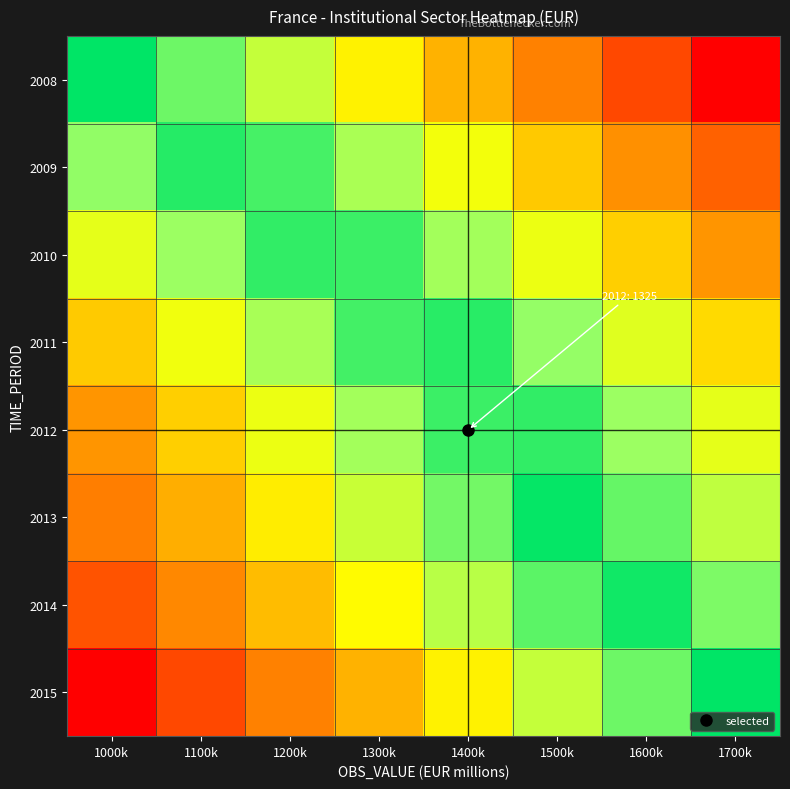

Reading left to right, transcribe all the data shown in this chart.

2008: 1000k=1.0	1100k=0.9	1200k=0.7	1300k=0.6	1400k=0.4	1500k=0.3	1600k=0.1	1700k=0.0
2009: 1000k=0.8	1100k=0.9	1200k=0.9	1300k=0.8	1400k=0.6	1500k=0.5	1600k=0.3	1700k=0.2
2010: 1000k=0.6	1100k=0.8	1200k=0.9	1300k=0.9	1400k=0.8	1500k=0.6	1600k=0.5	1700k=0.4
2011: 1000k=0.5	1100k=0.6	1200k=0.8	1300k=0.9	1400k=0.9	1500k=0.8	1600k=0.7	1700k=0.5
2012: 1000k=0.4	1100k=0.5	1200k=0.6	1300k=0.8	1400k=0.9	1500k=0.9	1600k=0.8	1700k=0.6
2013: 1000k=0.3	1100k=0.4	1200k=0.6	1300k=0.7	1400k=0.8	1500k=1.0	1600k=0.9	1700k=0.7
2014: 1000k=0.2	1100k=0.3	1200k=0.5	1300k=0.6	1400k=0.7	1500k=0.9	1600k=1.0	1700k=0.8
2015: 1000k=0.0	1100k=0.1	1200k=0.3	1300k=0.4	1400k=0.6	1500k=0.7	1600k=0.9	1700k=1.0